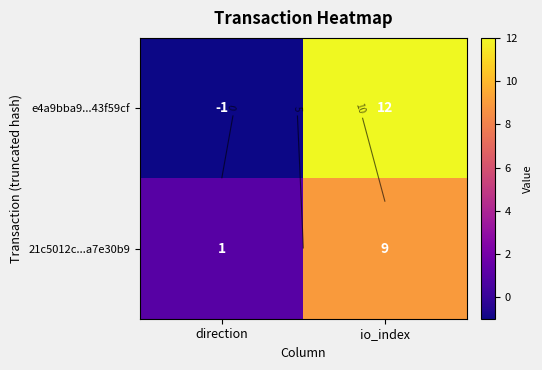

Rank the series at direction from lowest to highest value.

e4a9bba9...43f59cf, 21c5012c...a7e30b9